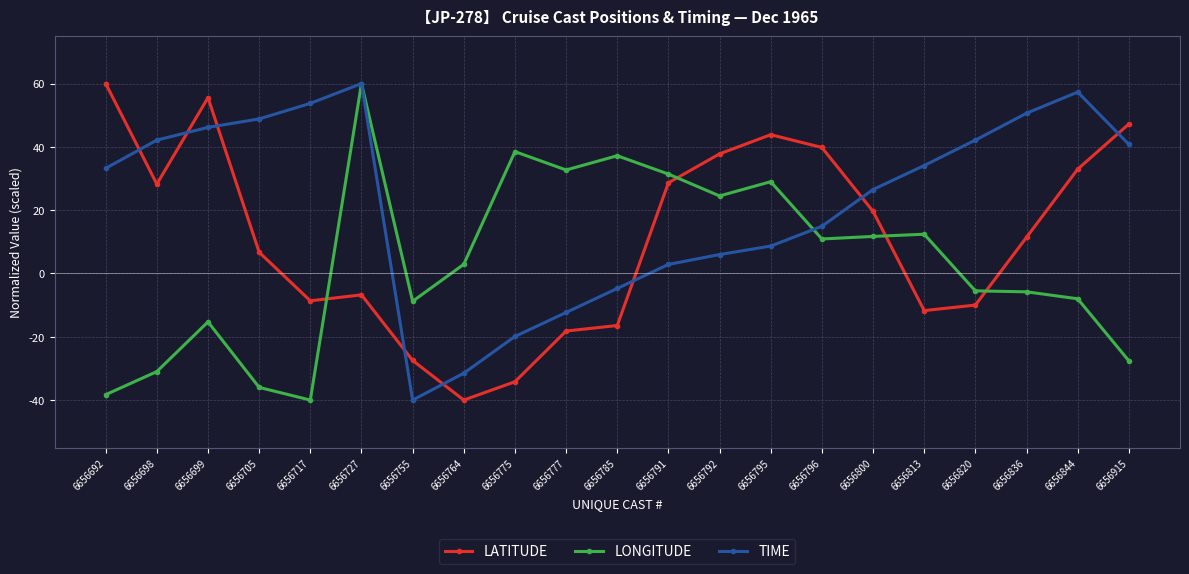

Where do TIME and LATITUDE first cross each other?

6656692 and 6656698